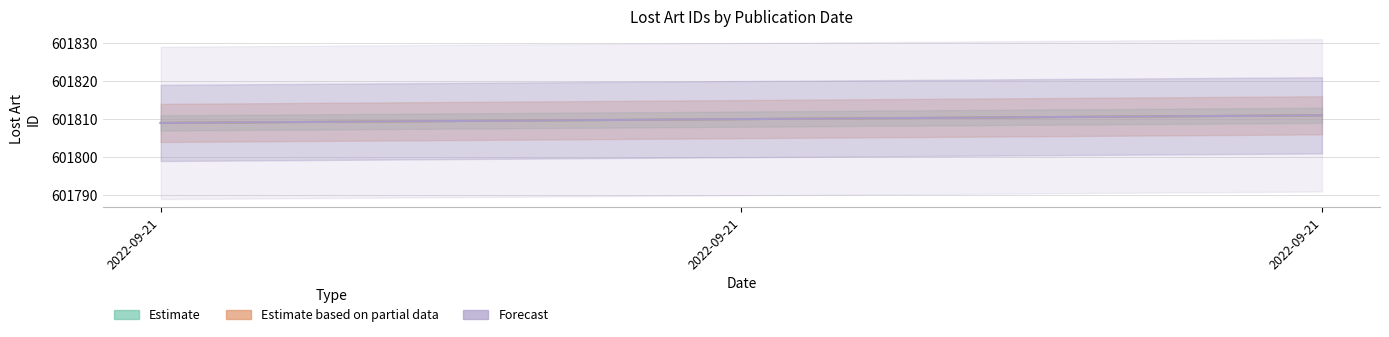

How many data points in Estimate based on partial data are above 601810?

1